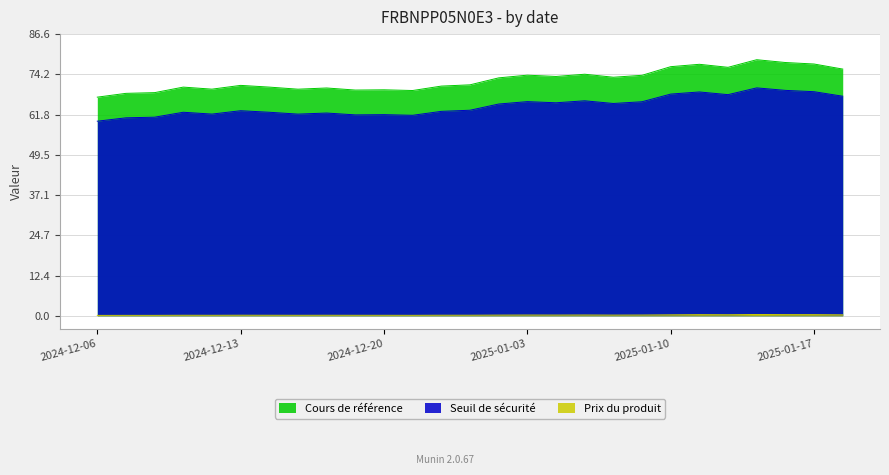

Which series has the widest spread of values?

Cours de référence